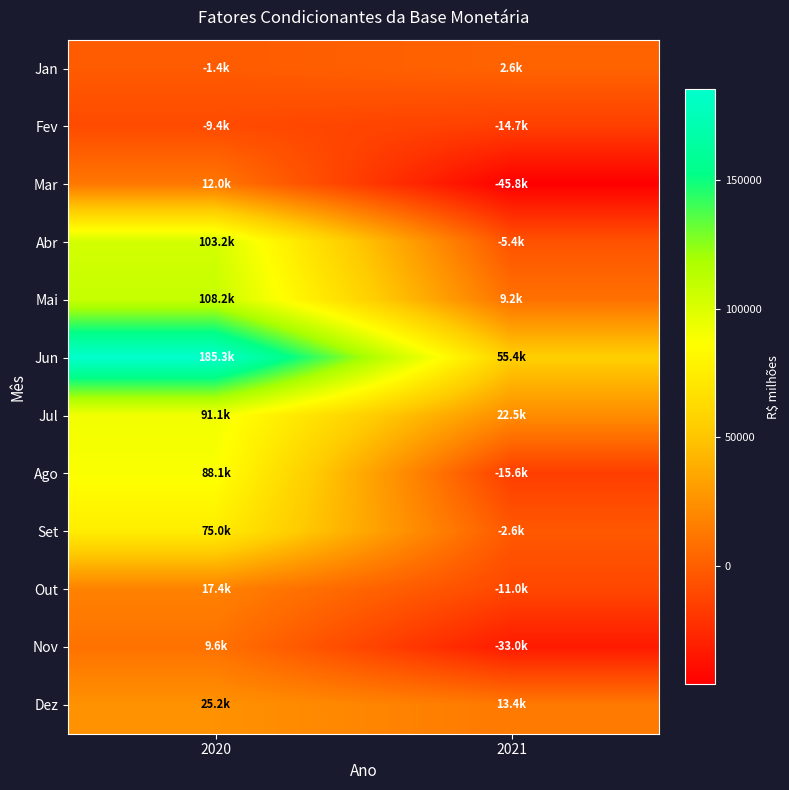

How many distinct data groups are displayed?

12